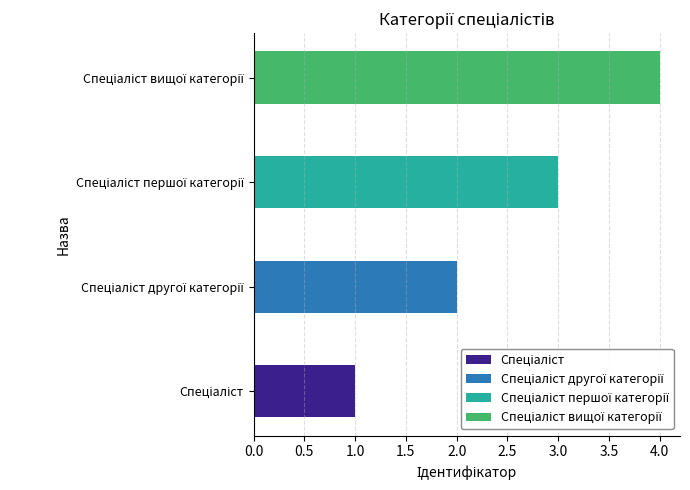

What is the label of the 1st bar from the right?

Спеціаліст вищої категорії